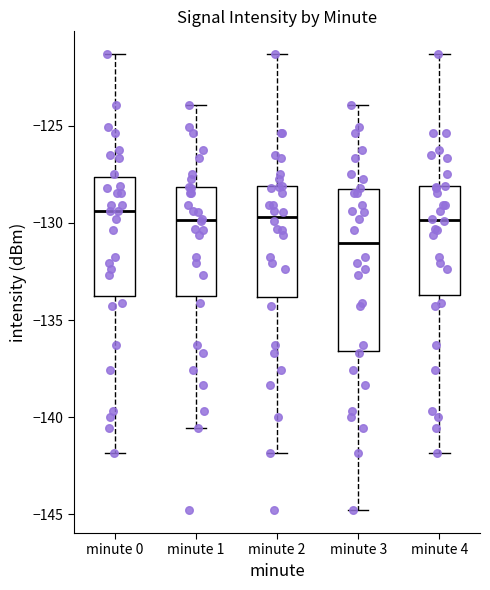

Reading left to right, transcribe this box plot: for each box, give where its median line is, the range the box spans, and where its two whiskers end, as read against the y-axis. The values are not printed on the chart, so give them approximately, as read against the axis.

minute 0: median -129.5, box -134.0 to -127.5, whiskers -142.0 to -121.5
minute 1: median -130.0, box -134.0 to -128.0, whiskers -140.5 to -124.0
minute 2: median -129.5, box -134.0 to -128.0, whiskers -142.0 to -121.5
minute 3: median -131.0, box -136.5 to -128.5, whiskers -145.0 to -124.0
minute 4: median -130.0, box -133.5 to -128.0, whiskers -142.0 to -121.5